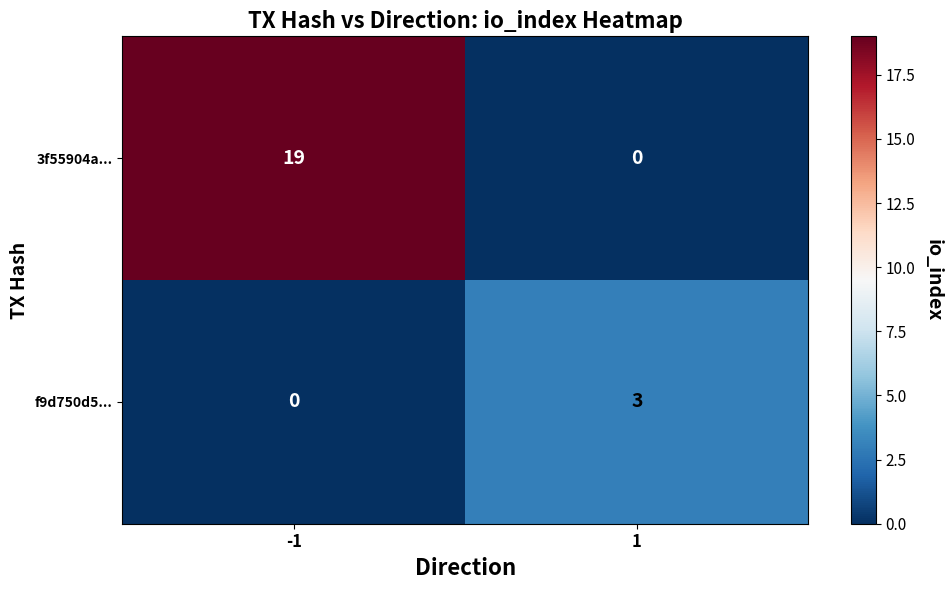

Reading right to left, transcribe all the data shown in this chart.

3f55904a...: 1=0	-1=19
f9d750d5...: 1=3	-1=0